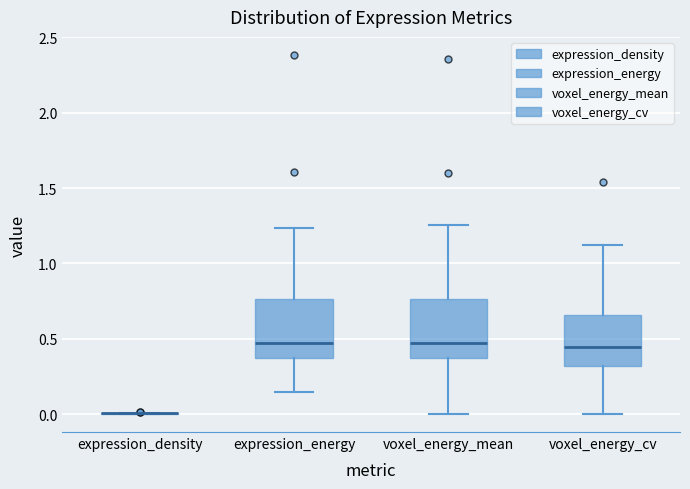

Reading left to right, transcribe this box plot: for each box, give where its median line is, the range the box spans, and where its two whiskers end, as read against the y-axis. The values are not printed on the chart, so give them approximately, as read against the axis.

expression_density: box collapsed to a line at 0.00, whiskers 0.00 to 0.00
expression_energy: median 0.45, box 0.35 to 0.75, whiskers 0.15 to 1.25
voxel_energy_mean: median 0.45, box 0.35 to 0.75, whiskers 0.00 to 1.25
voxel_energy_cv: median 0.45, box 0.30 to 0.65, whiskers 0.00 to 1.10